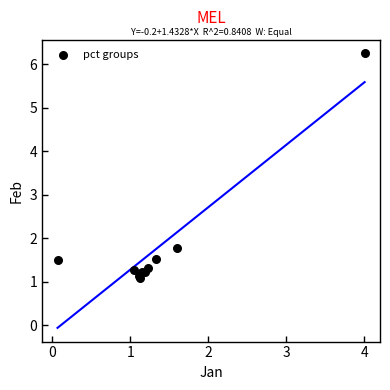

What Y value in the scatter plot is closest to 3?

1.8